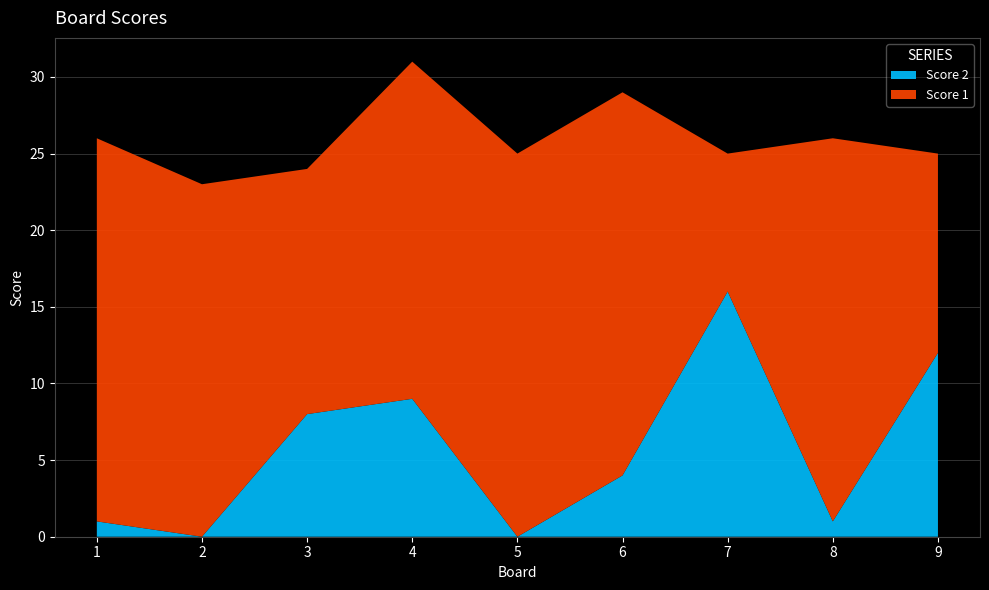

Reading left to right, what are all the values shown in this chart?

Score 1: 1=25	2=23	3=16	4=22	5=25	6=25	7=9	8=25	9=13
Score 2: 1=1	2=0	3=8	4=9	5=0	6=4	7=16	8=1	9=12